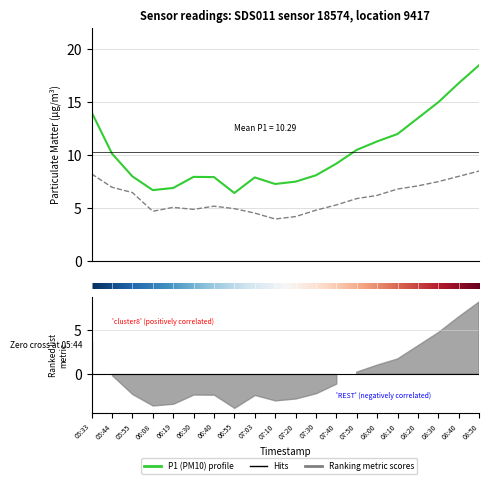

What is the lowest value of the P2 series?

4.0